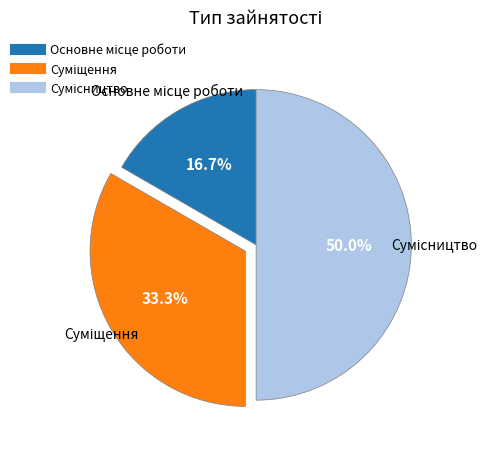

Is there any slice that represents more than half of the pie?

No